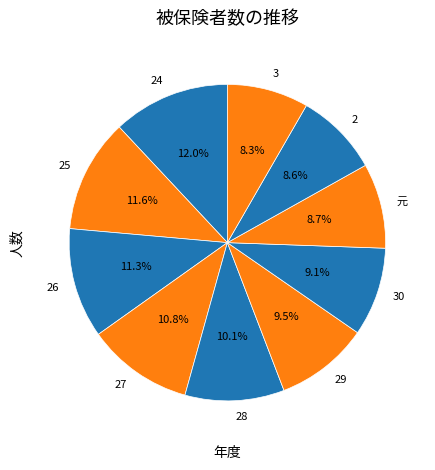

Approximately how many times larger is the value at 30 compared to 25?

0.8